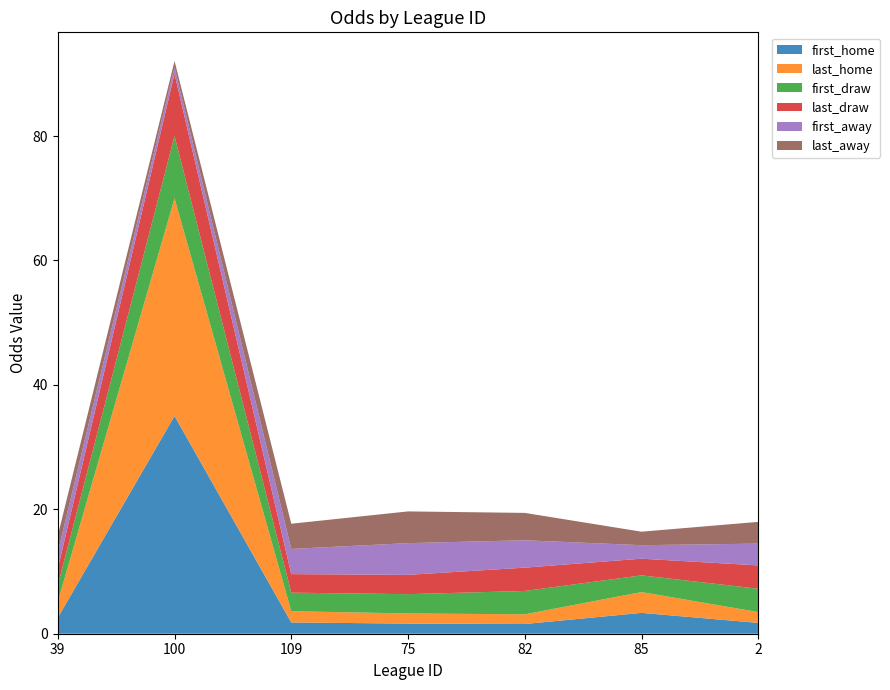

Reading right to left, extract all data points from this chart.

first_home: 1.7	3.4	1.6	1.6	1.8	35.0	2.6
last_home: 1.7	3.4	1.6	1.6	1.8	35.0	2.6
first_draw: 3.8	2.7	3.8	3.1	3.0	10.0	2.6
last_draw: 3.8	2.7	3.8	3.1	3.0	10.0	2.6
first_away: 3.5	2.2	4.4	5.1	4.0	1.0	2.6
last_away: 3.5	2.2	4.4	5.1	4.0	1.0	2.6